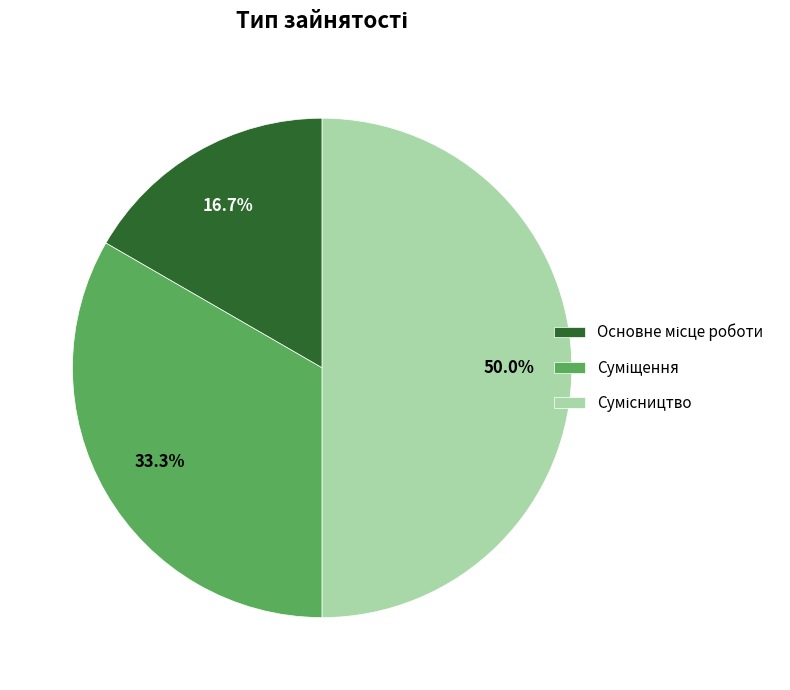

To the nearest percent, what portion does Основне місце роботи represent?

17%